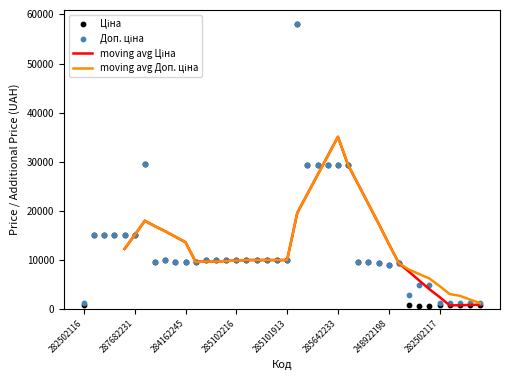

Which series has the largest total across all categories?

Доп. ціна